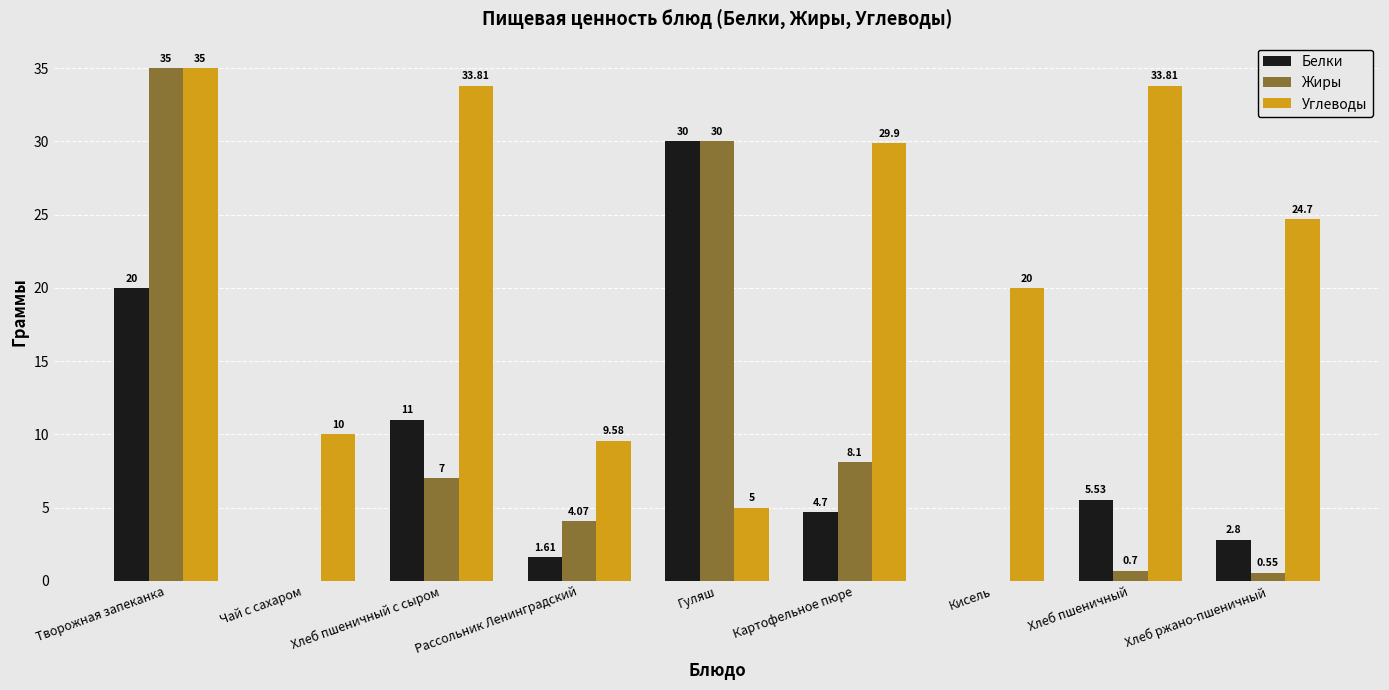

Is the value of Жиры at Хлеб пшеничный с сыром greater than the value of Углеводы at Хлеб ржано-пшеничный?

No